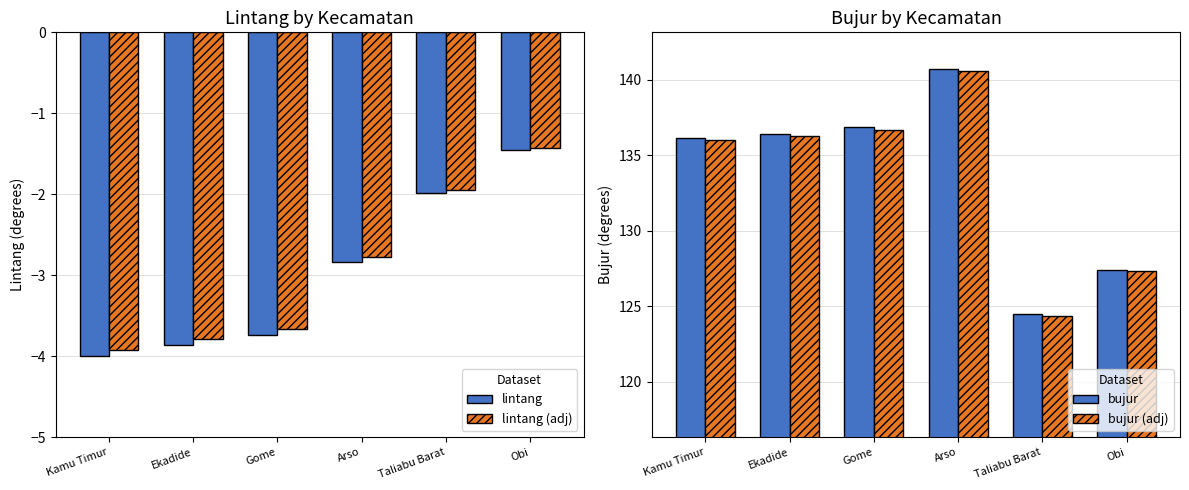

Is it true that lintang (adj) equals -3.1 at Taliabu Barat?

False